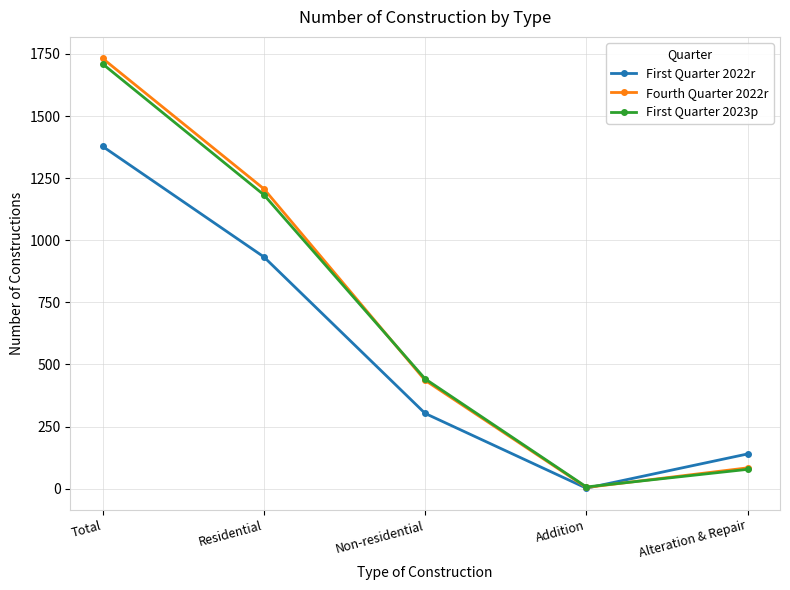

Rank the categories by First Quarter 2023p value from lowest to highest.

Addition, Alteration & Repair, Non-residential, Residential, Total